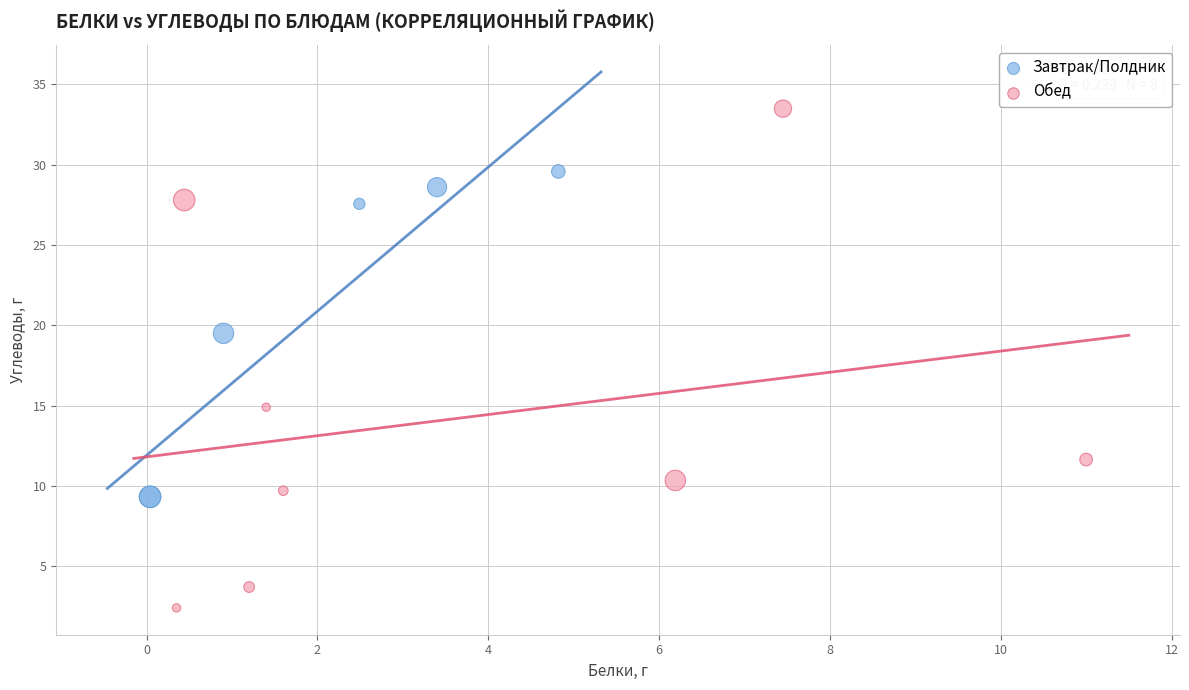

Which series has the largest Y range (max minus min)?

Обед